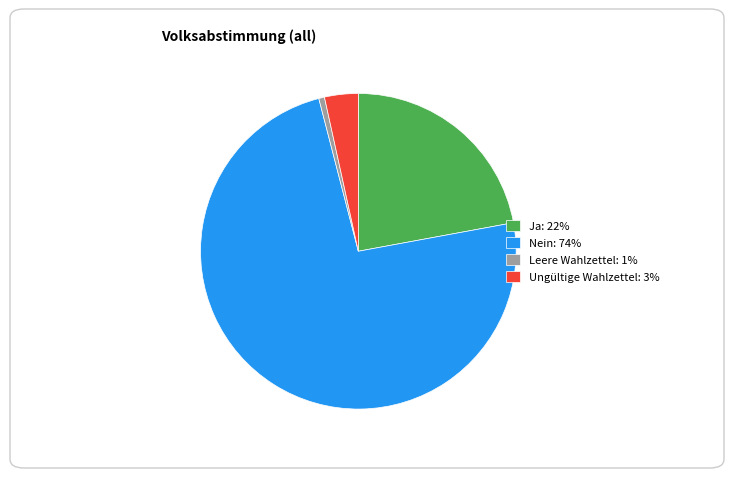

Is it true that Nein is 74% of the pie?

True